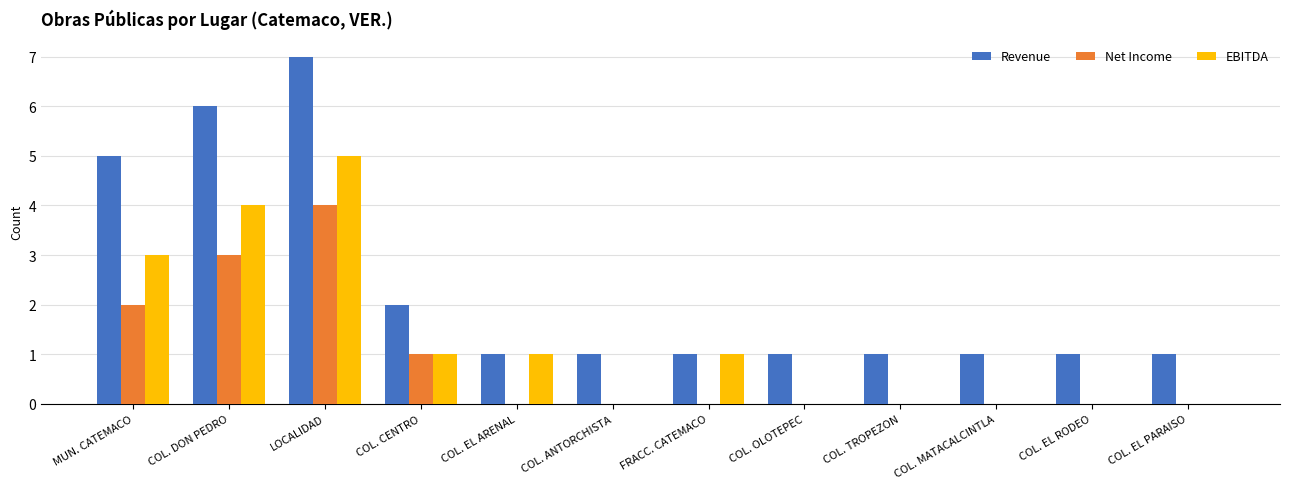

How many groups of bars are there?

12